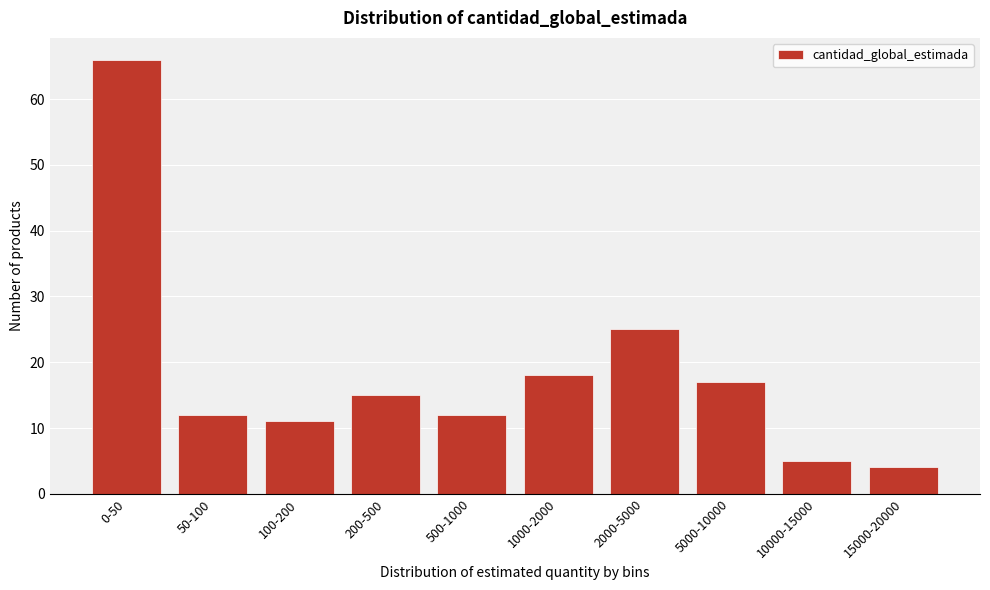

Reading left to right, list all the values displayed in this chart.

66	12	11	15	12	18	25	17	5	4